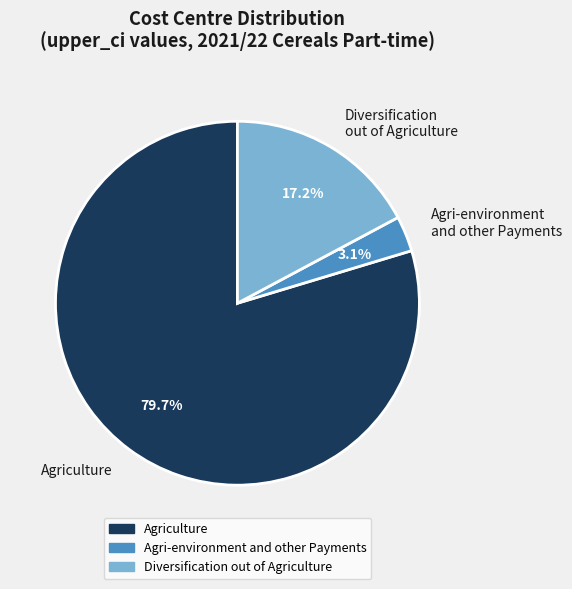

How much of the chart is everything except Agri-environment and other Payments?

96.9%